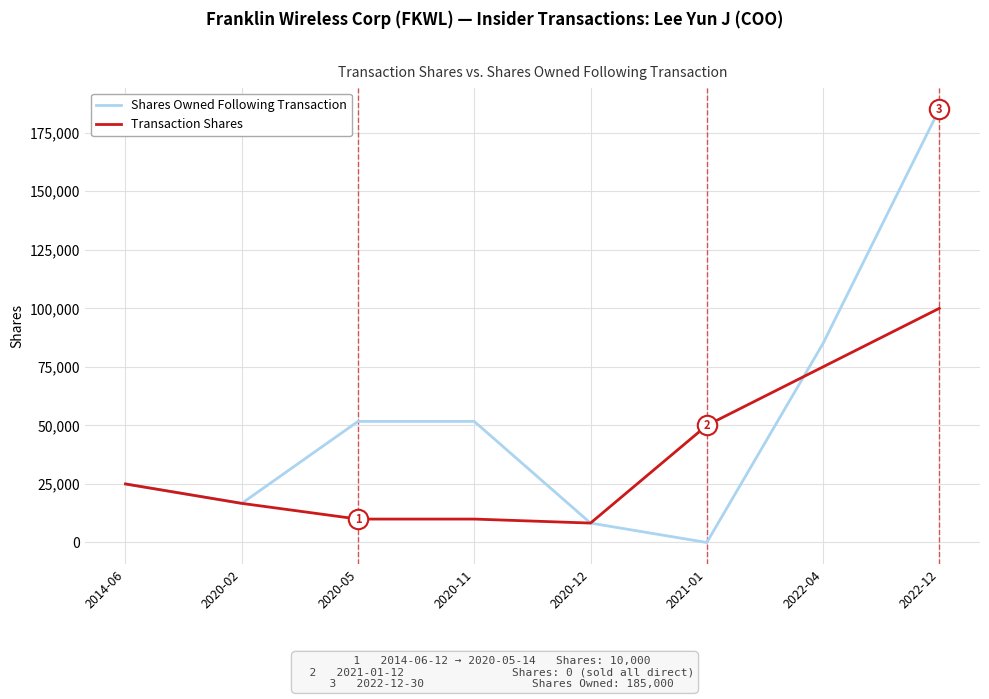

What are all the series names shown in the legend?

Shares Owned Following Transaction, Transaction Shares